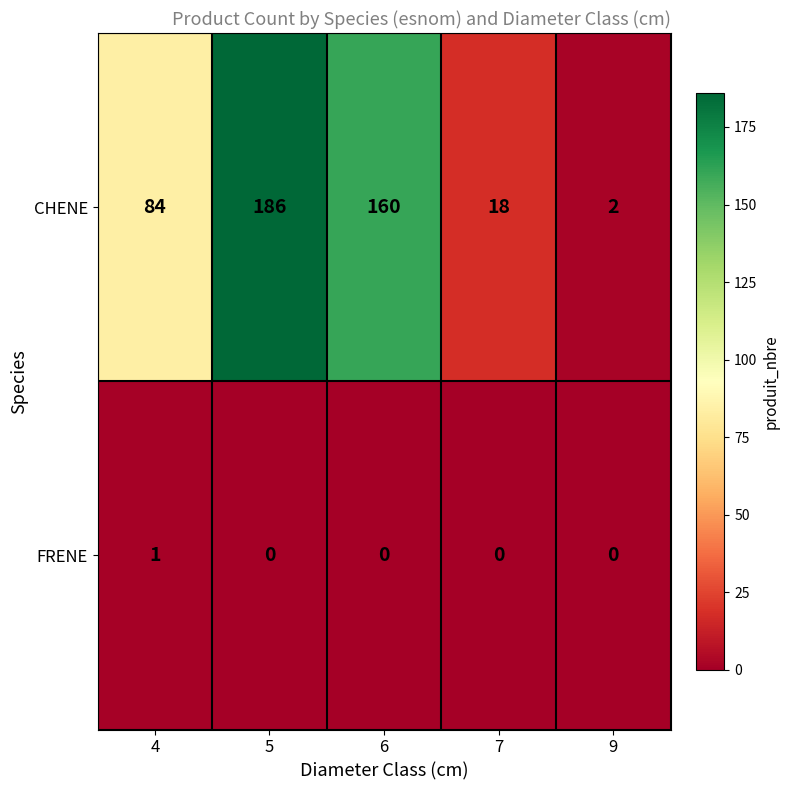

How many data points does each series have?

5